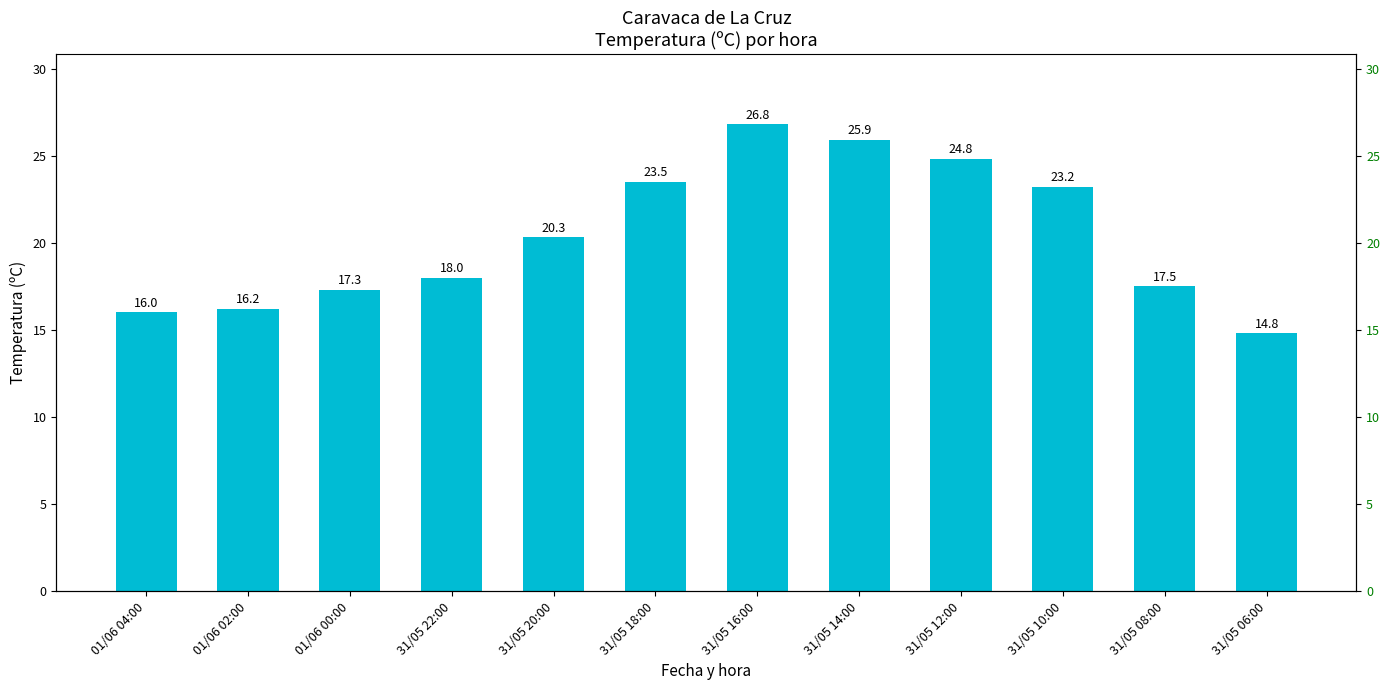

What is the minimum value shown in the chart?

14.8